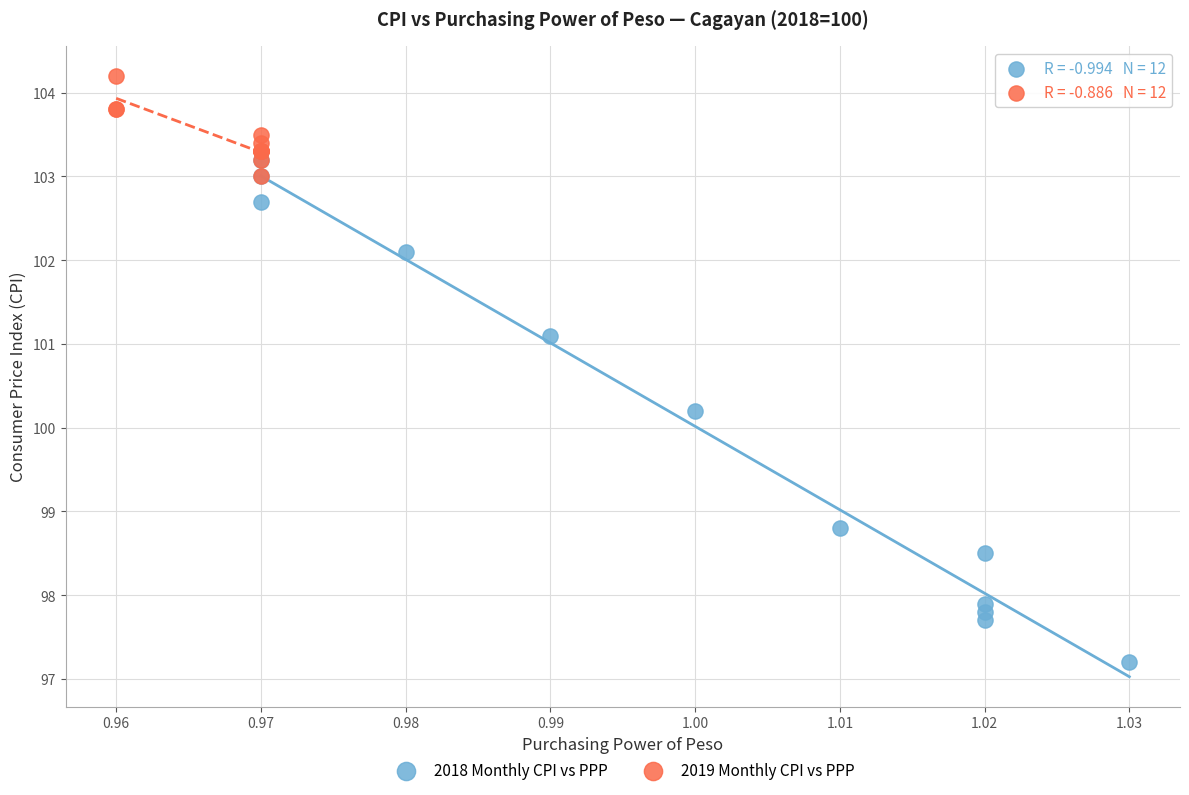

Which series reaches the maximum Y coordinate?

2019 Monthly CPI vs PPP